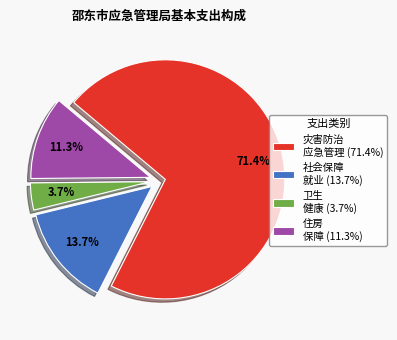

What percentage do 灾害防治 应急管理 (71.4%) and 卫生 健康 (3.7%) together represent?

75.0%